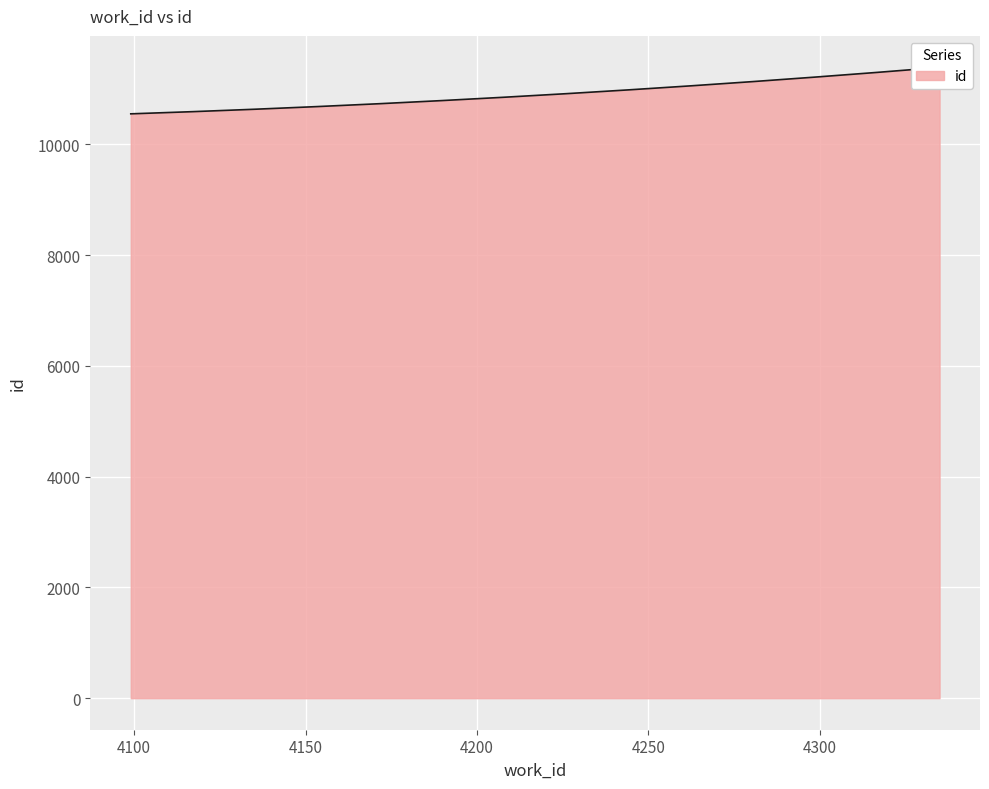

Is it true that the value at 4099 is 4997?

False